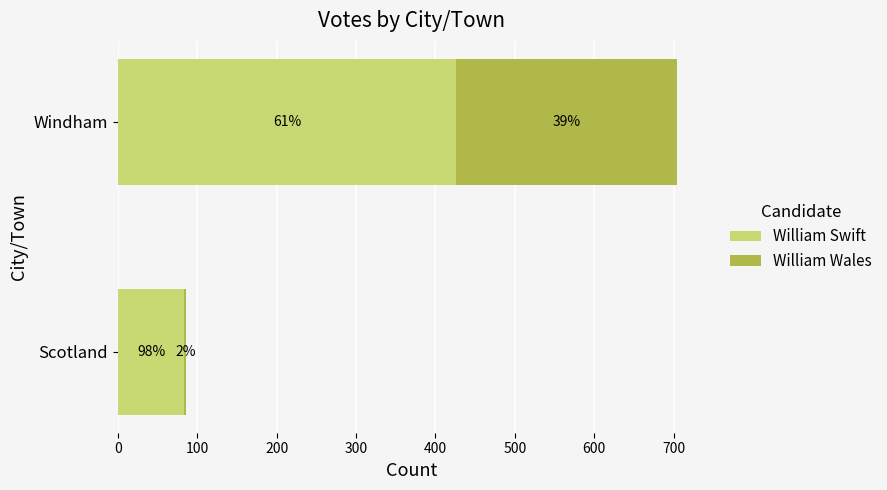

What are all the series names shown in the legend?

William Swift, William Wales